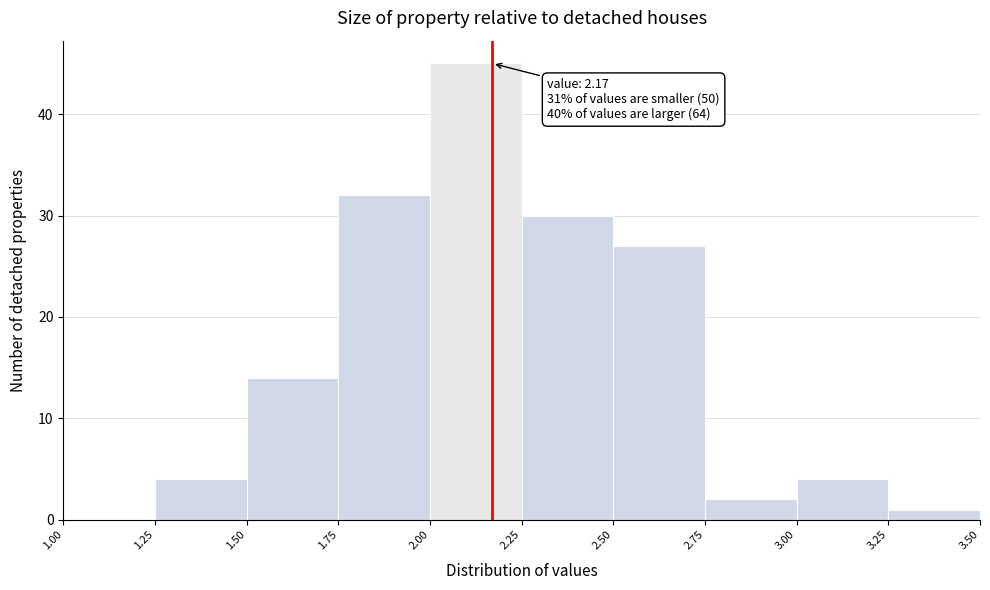

Over which range of the x-axis is the bar tallest?

2.00 to 2.25